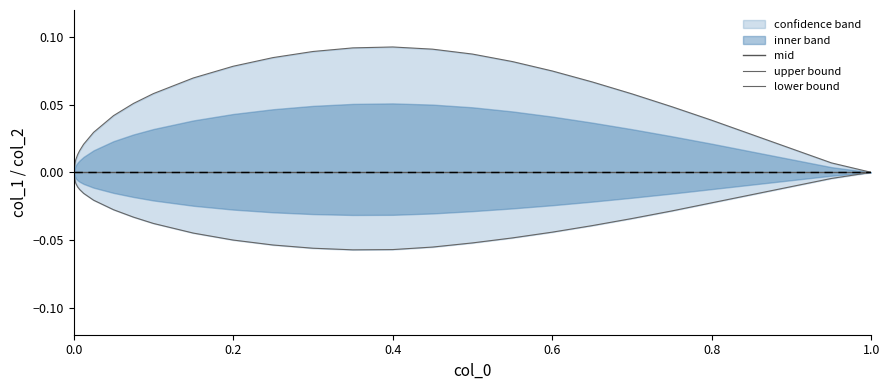

Reading right to left, transcribe all the data shown in this chart.

mid: 0.0	0.0	0.0	0.0	0.0	0.0	0.0	0.0	0.0	0.0	0.0	0.0	0.0	0.0	0.0	0.0	0.0	0.0	0.0	0.0	0.0	0.0	0.0	0.0	0.0	0.0	0.0
upper bound: 0.0	0.0	0.0	0.0	0.0	0.0	0.1	0.1	0.1	0.1	0.1	0.1	0.1	0.1	0.1	0.1	0.1	0.1	0.1	0.1	0.0	0.0	0.0	0.0	0.0	0.0	0.0
lower bound: 0.0	-0.0	-0.0	-0.0	-0.0	-0.0	-0.0	-0.0	-0.0	-0.0	-0.1	-0.1	-0.1	-0.1	-0.1	-0.1	-0.1	-0.0	-0.0	-0.0	-0.0	-0.0	-0.0	-0.0	-0.0	-0.0	0.0